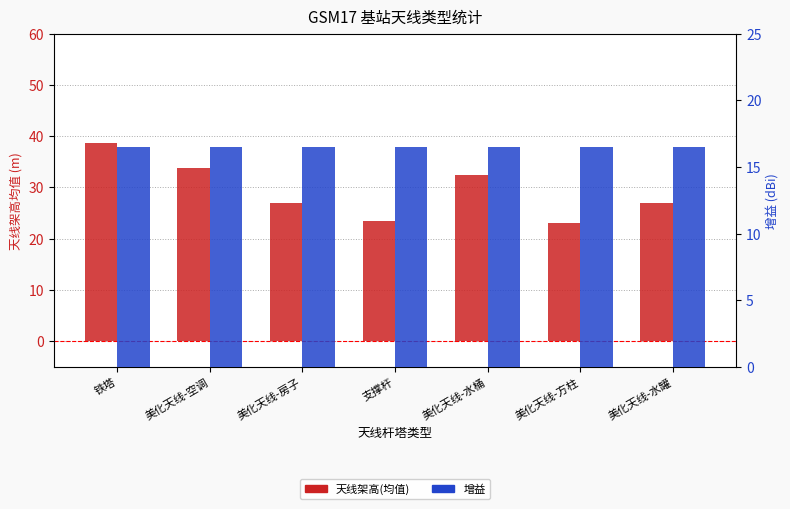

At which label is 增益 closest to 16?

铁塔